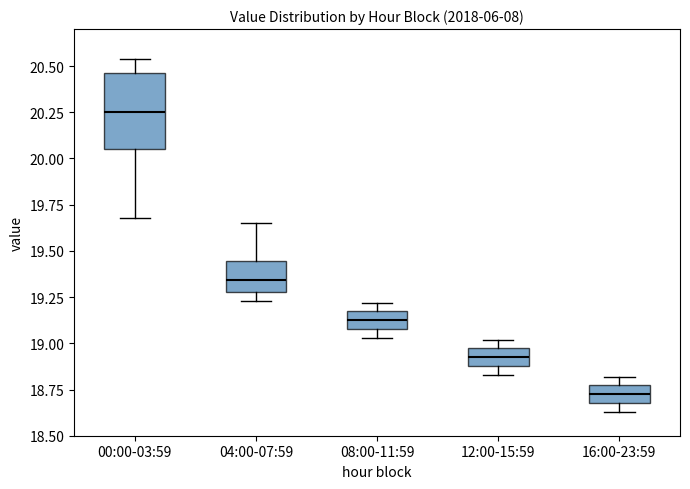

Where is the lower edge of the box for 08:00-11:59 on the y-axis? The values are not printed on the chart, so give them approximately, as read against the axis.

19.10